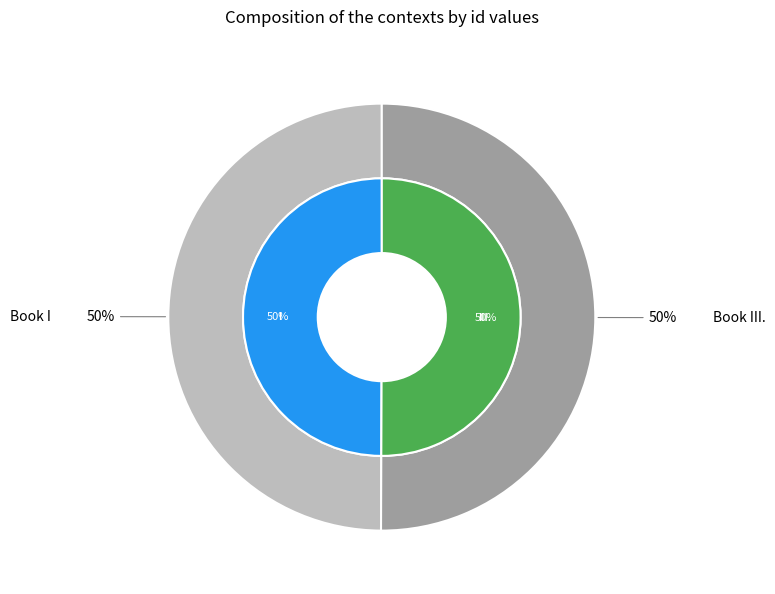

Is it true that Book I is 38% of the pie?

False